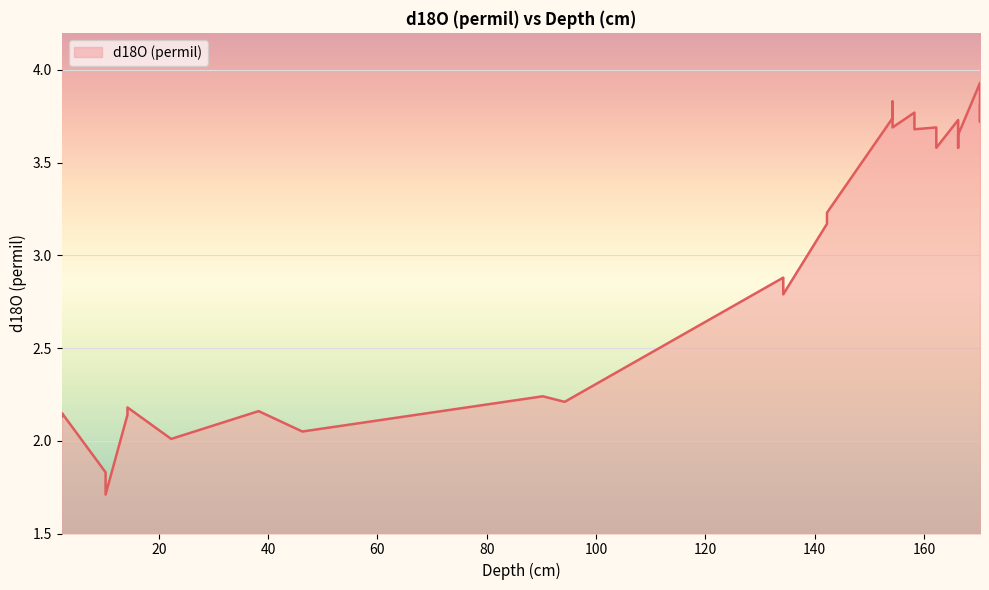

What is the ratio of the value at 10.25 to the value at 170.25?

0.5